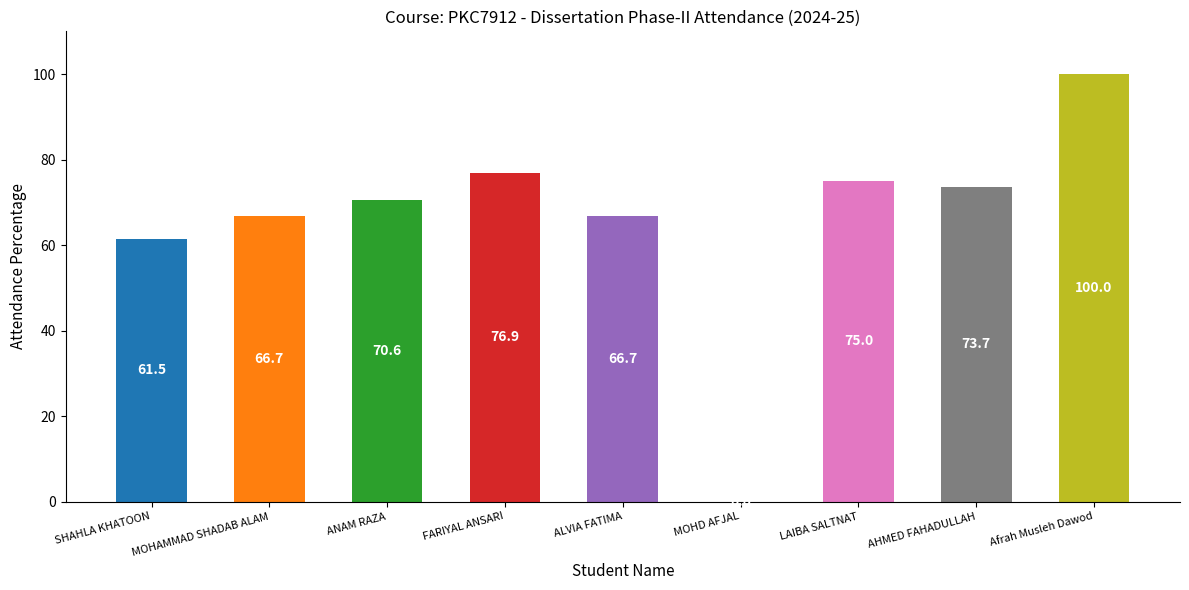

How many values are above zero?

8